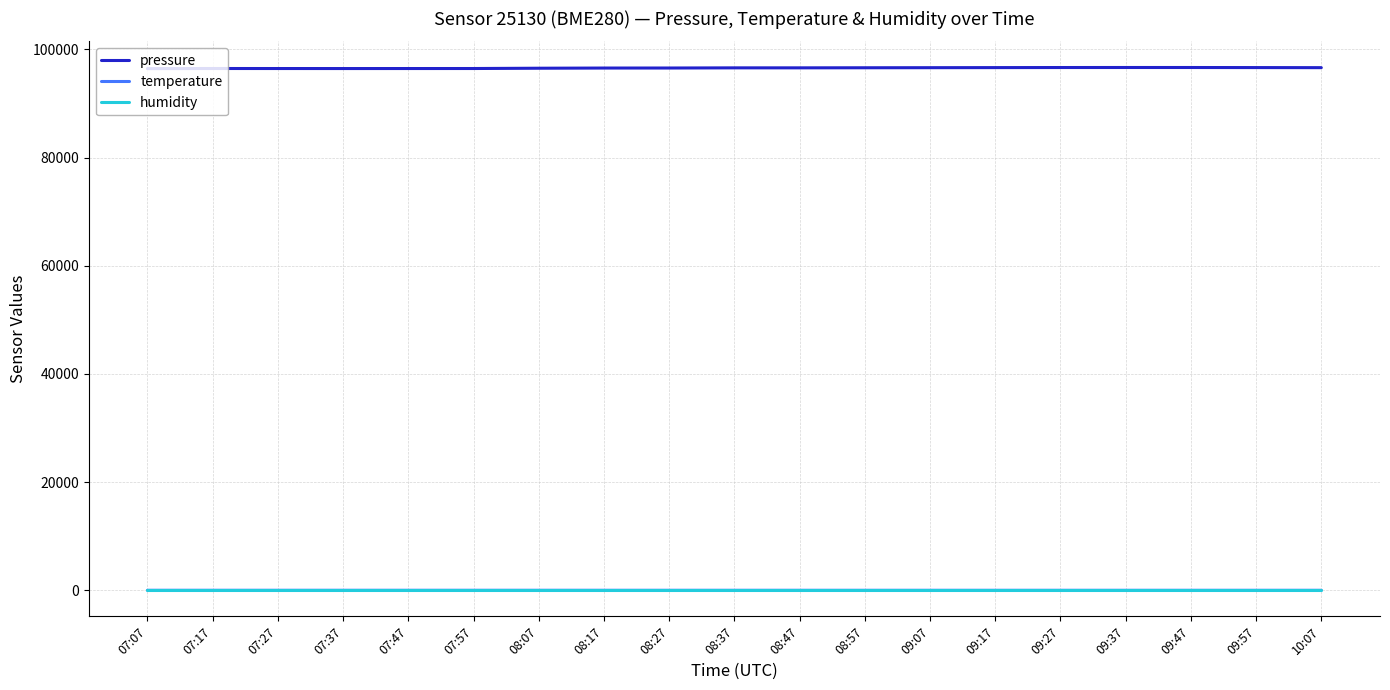

Which series has the largest total across all categories?

pressure